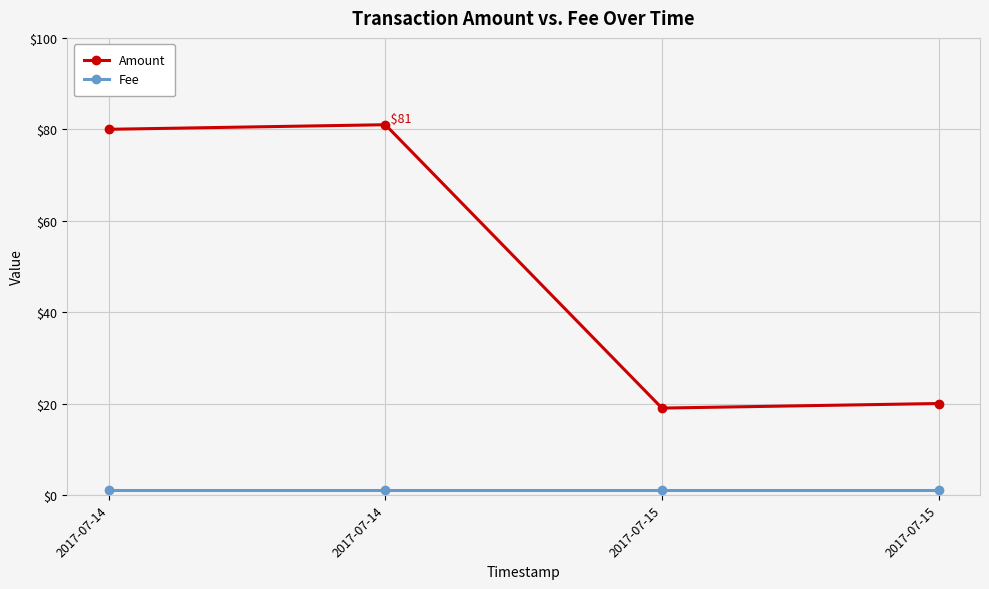

How many values in the Amount series are below 80?

2